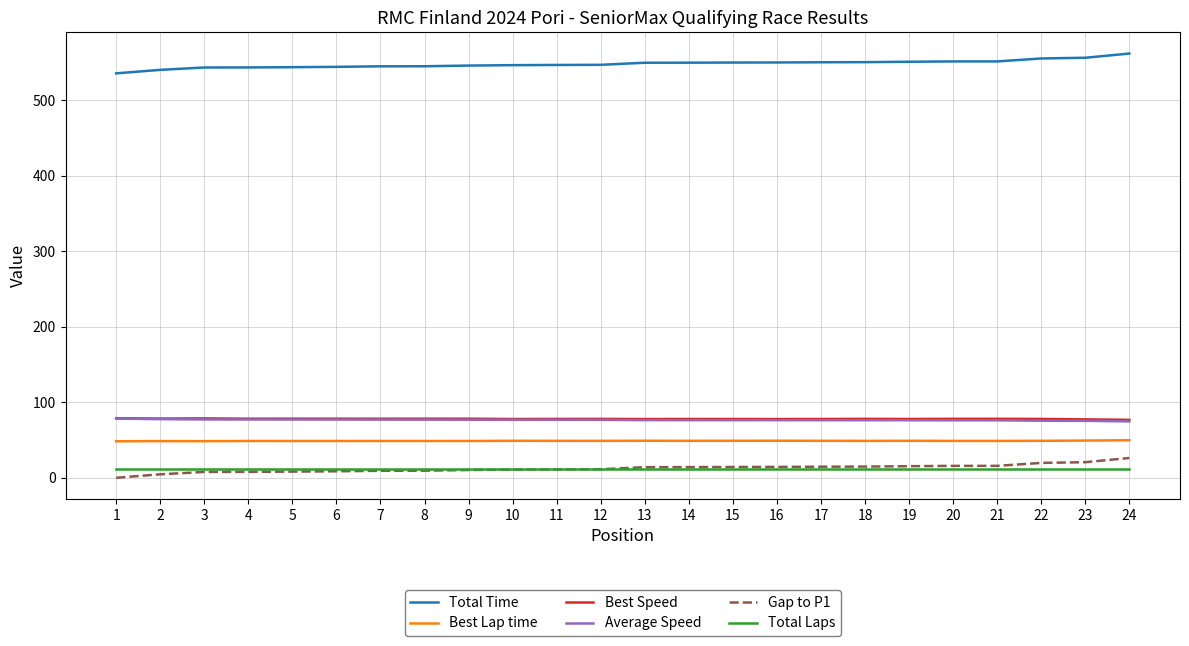

Which series ends up on top after the final intersection of Total Laps and Gap to P1?

Gap to P1